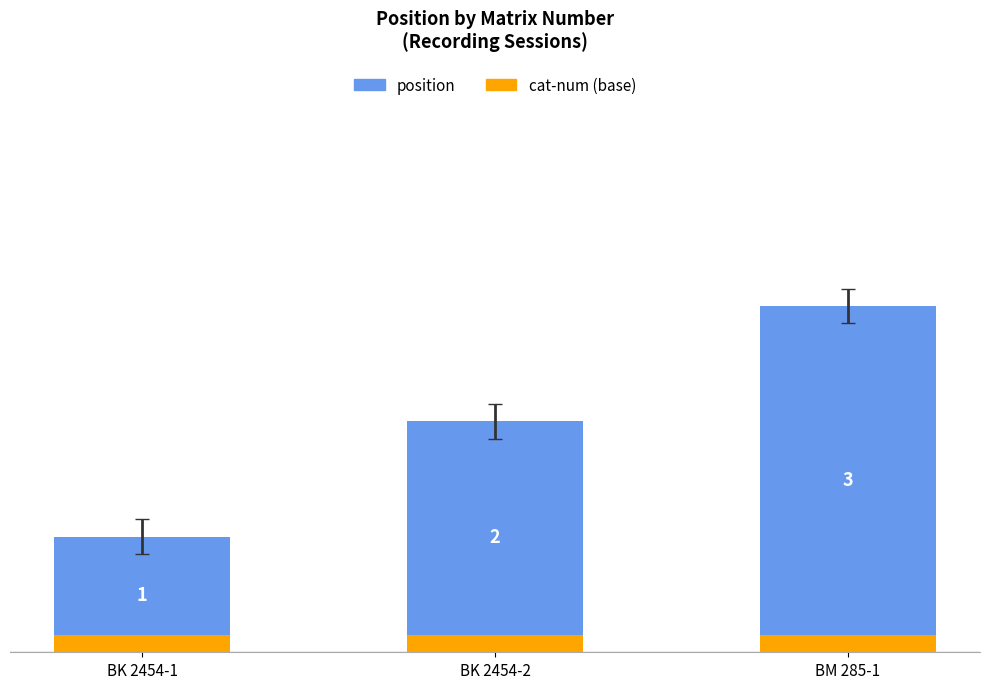

What are all the series names shown in the legend?

position, cat-num (base)